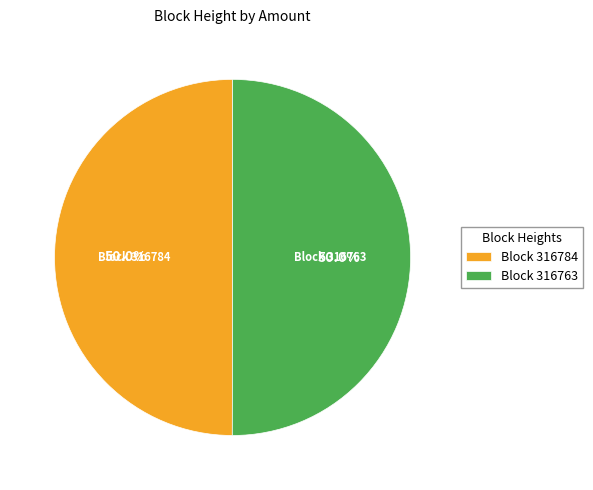

Count the number of slices in the pie.

2